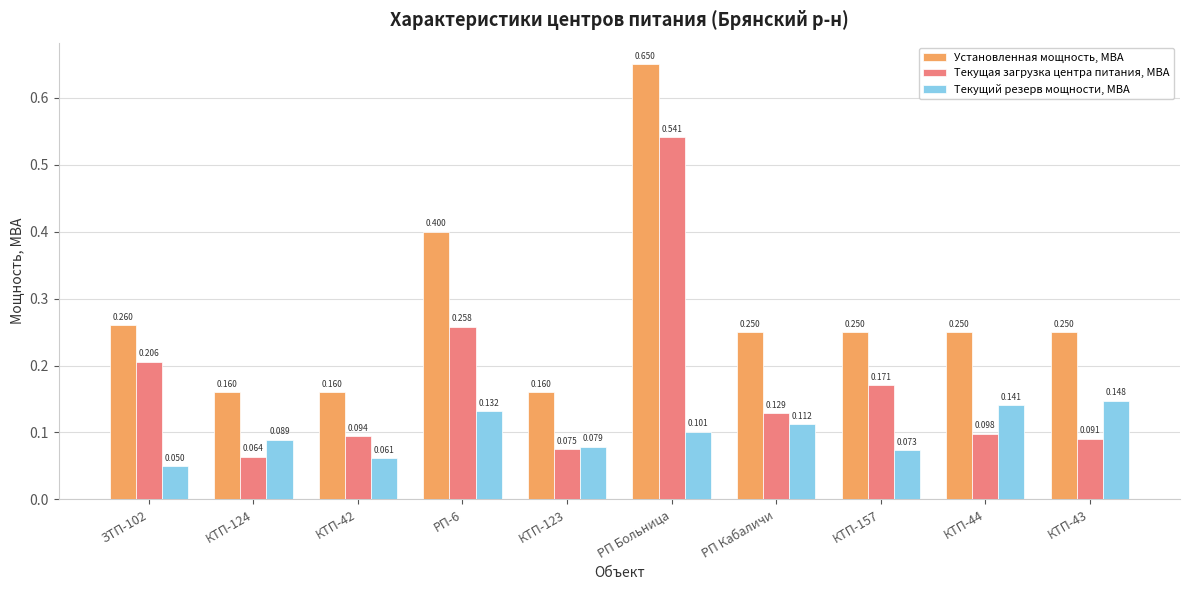

Which series has the largest total across all categories?

Установленная мощность, МВА